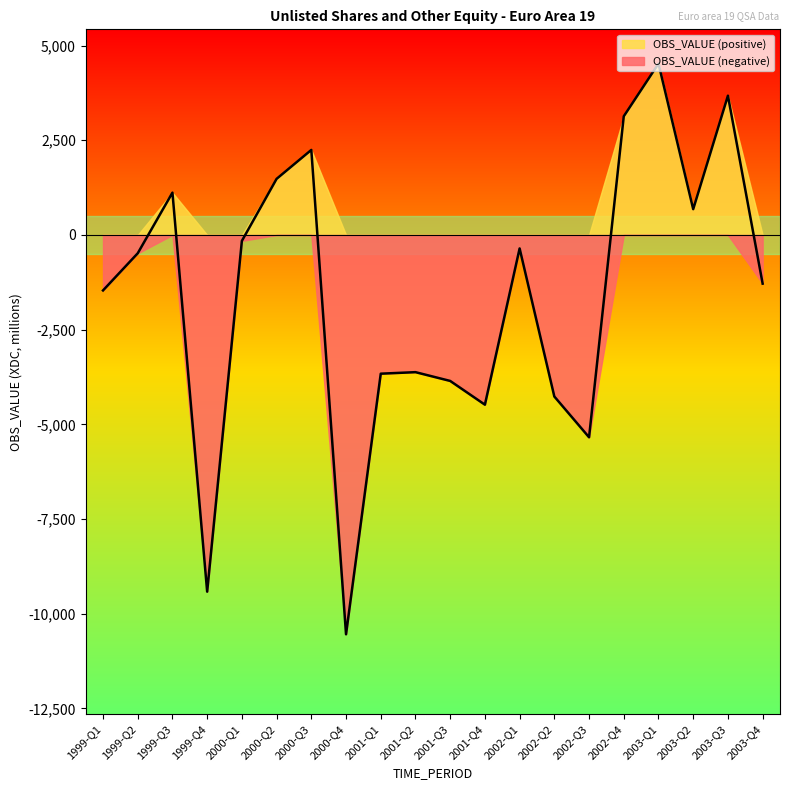

What is the difference between the maximum and minimum values?

15067.8